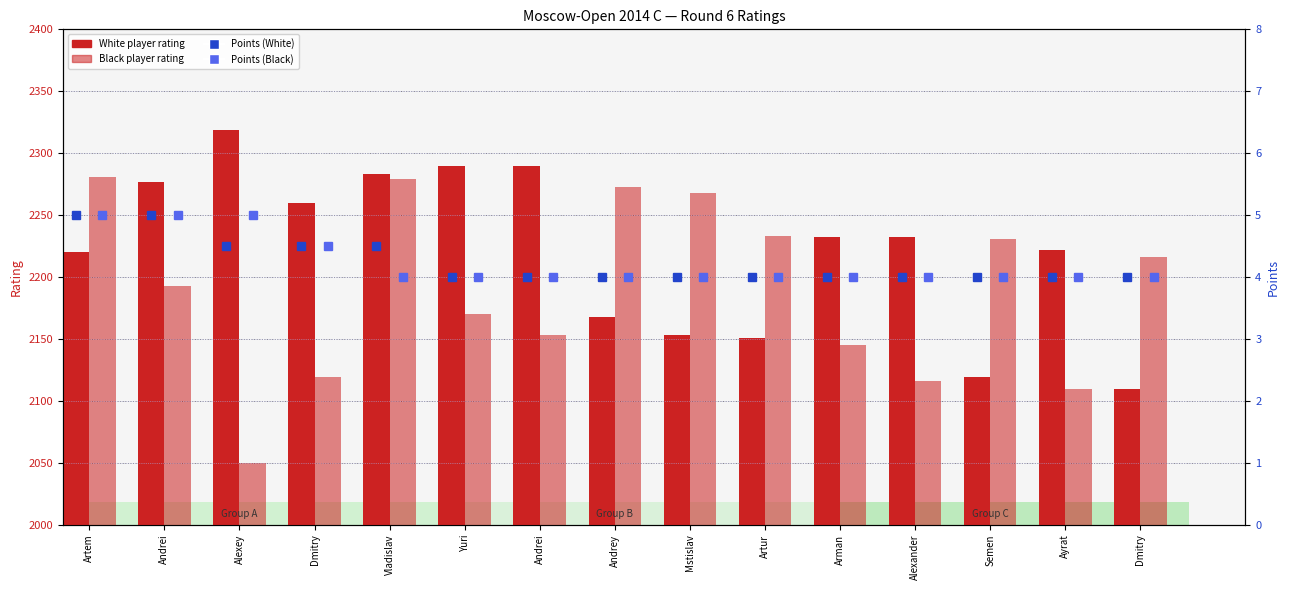

Between Semen and Dmitry, which series saw the biggest shift?

Black Rating